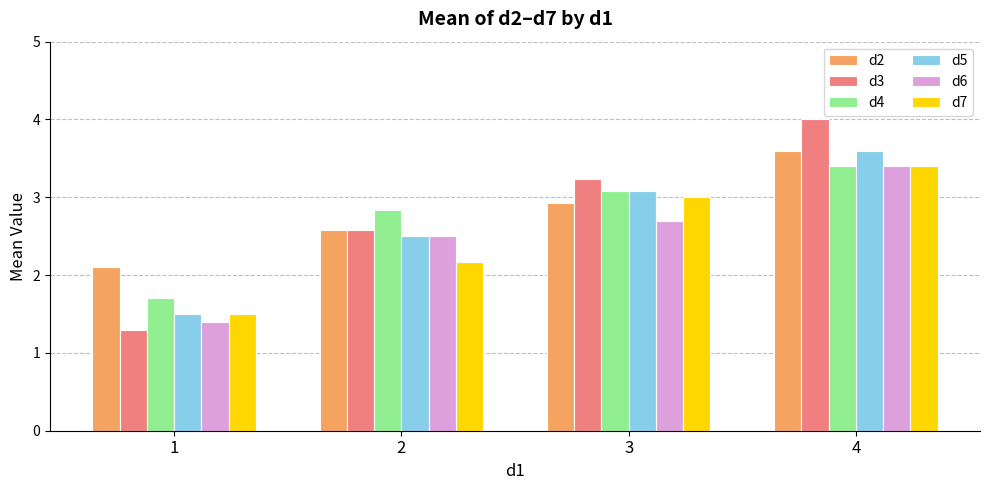

What is the sum of the d6 values at 4 and 2?

5.9